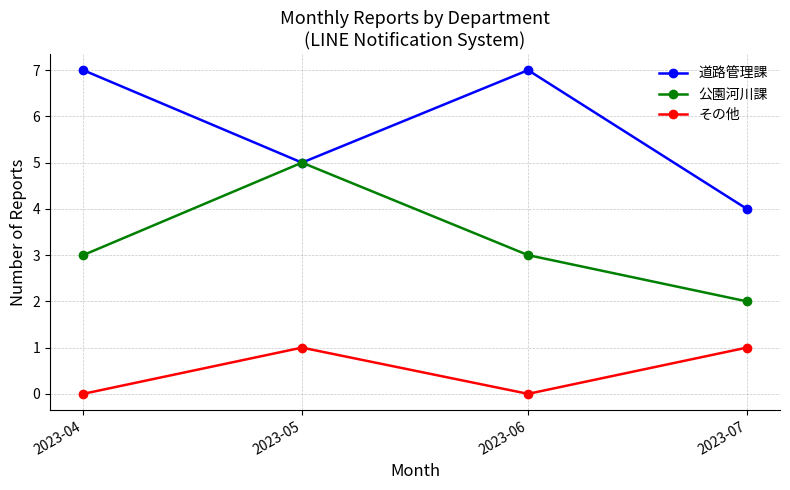

True or false: 公園河川課 and その他 intersect in this chart.

False